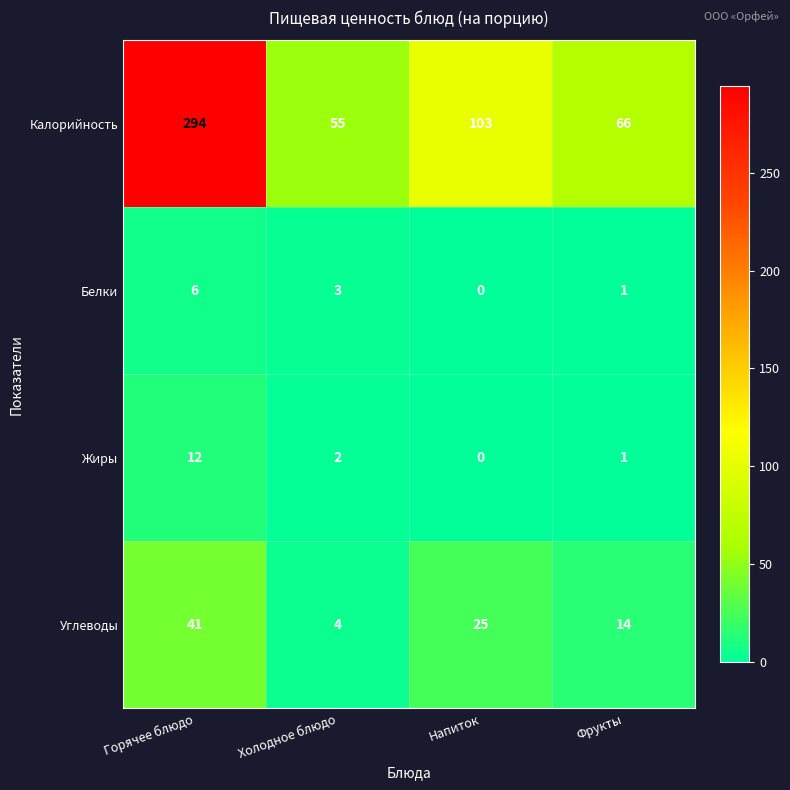

Where is Жиры nearest to the value 6?

Холодное блюдо